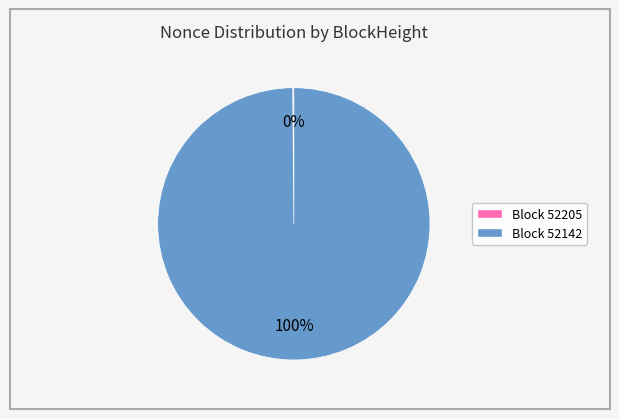

Is there any slice that represents more than half of the pie?

Yes